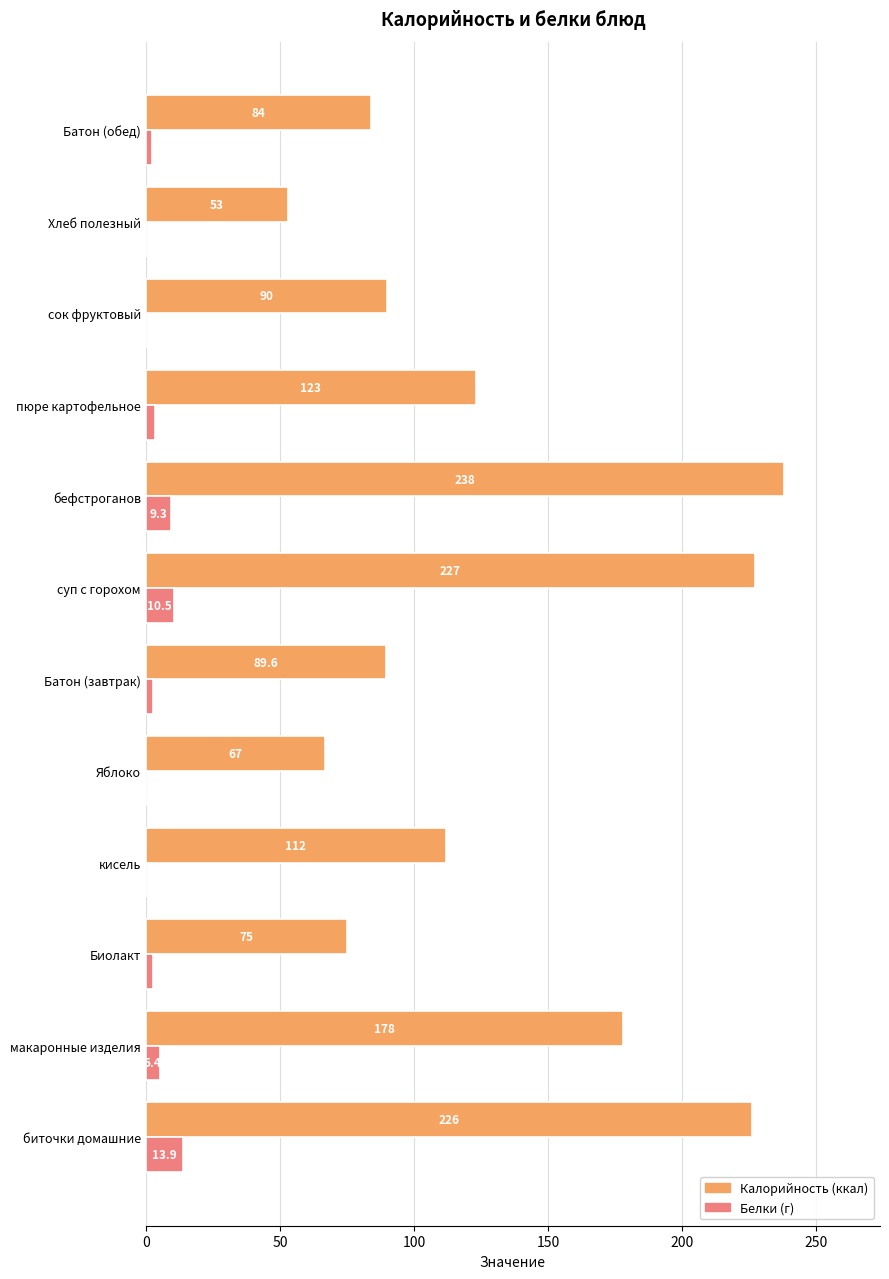

At which category is the sum across all series the highest?

бефстроганов